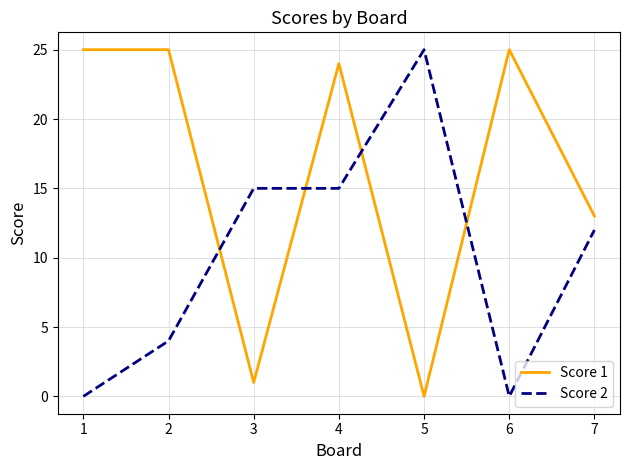

What is the sum of the Score 2 values at 7 and 2?

16